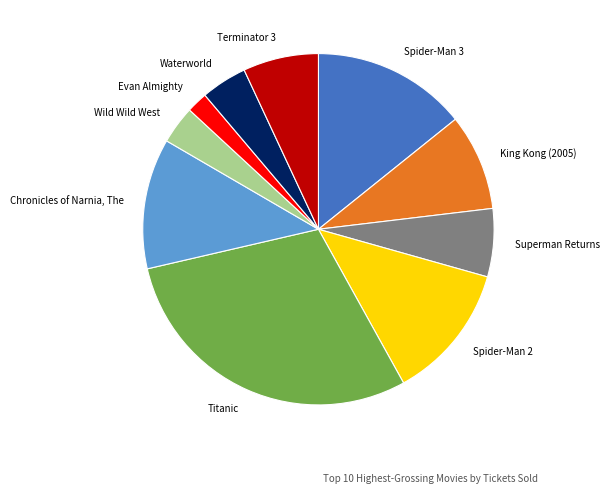

True or false: Chronicles of Narnia, The accounts for 2% of the total.

False